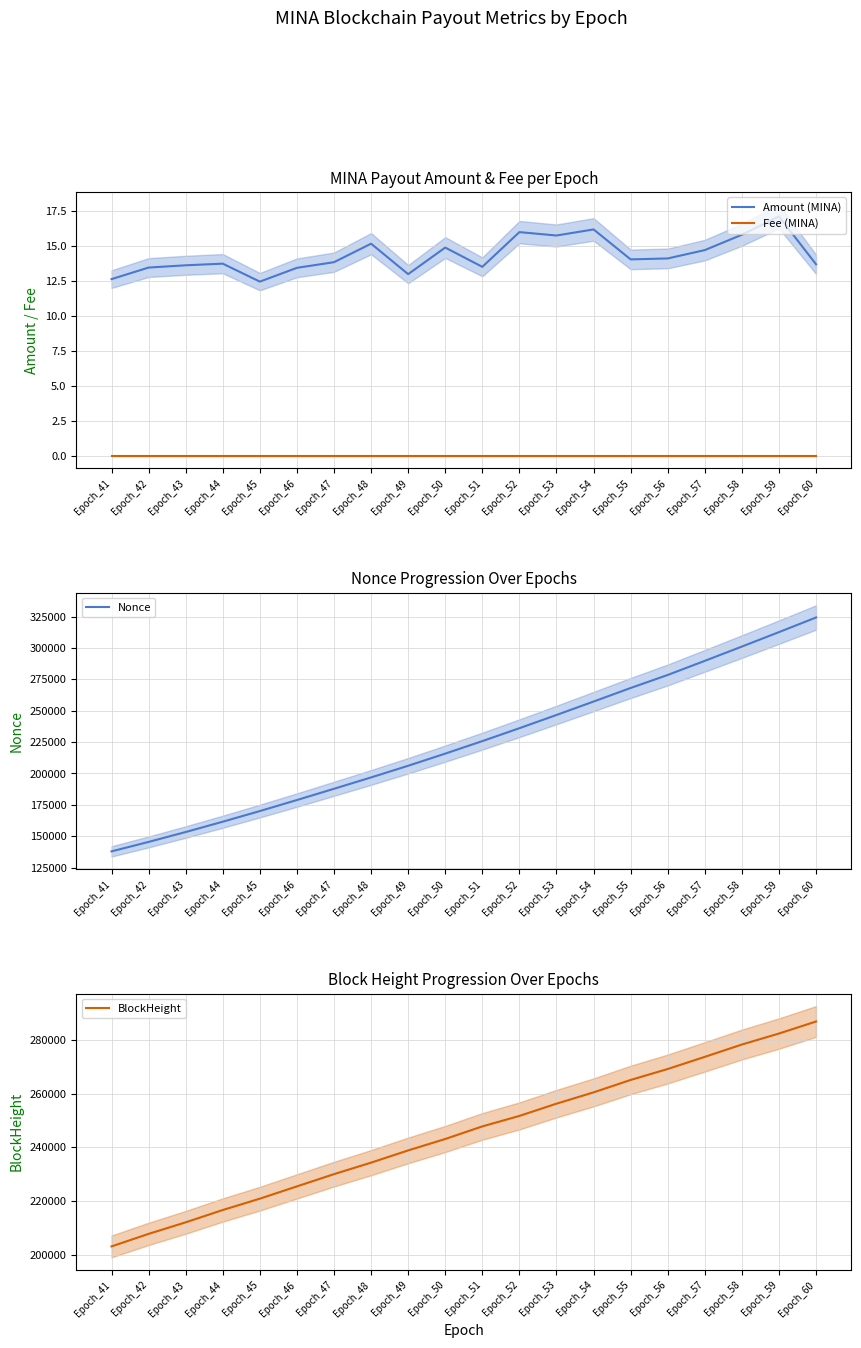

List the series in order of their peak value, highest first.

Nonce, BlockHeight, Amount (MINA), Fee (MINA)